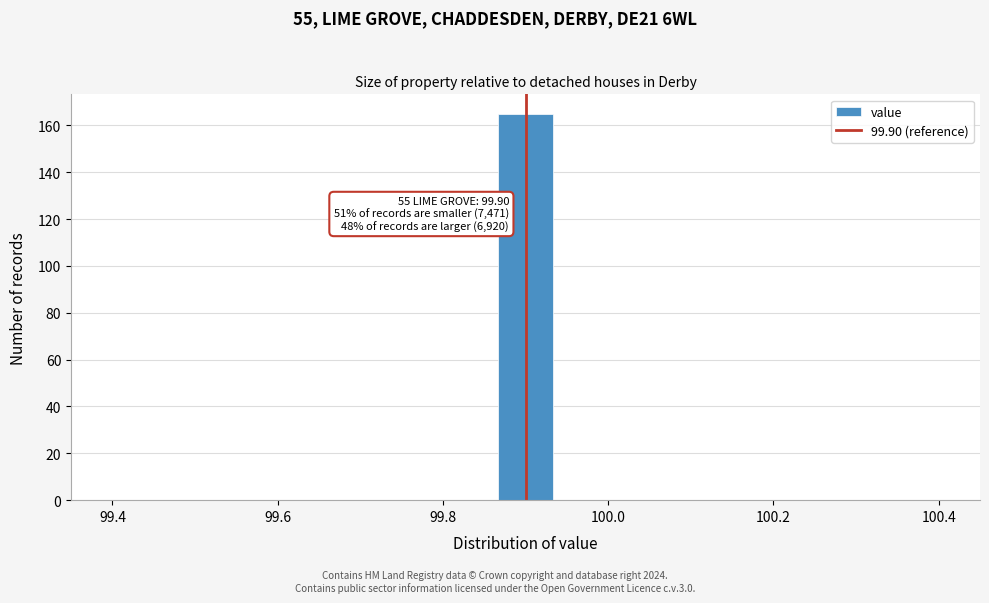

Read against the x-axis, roughly where is the centre of the tallest bar?

99.90